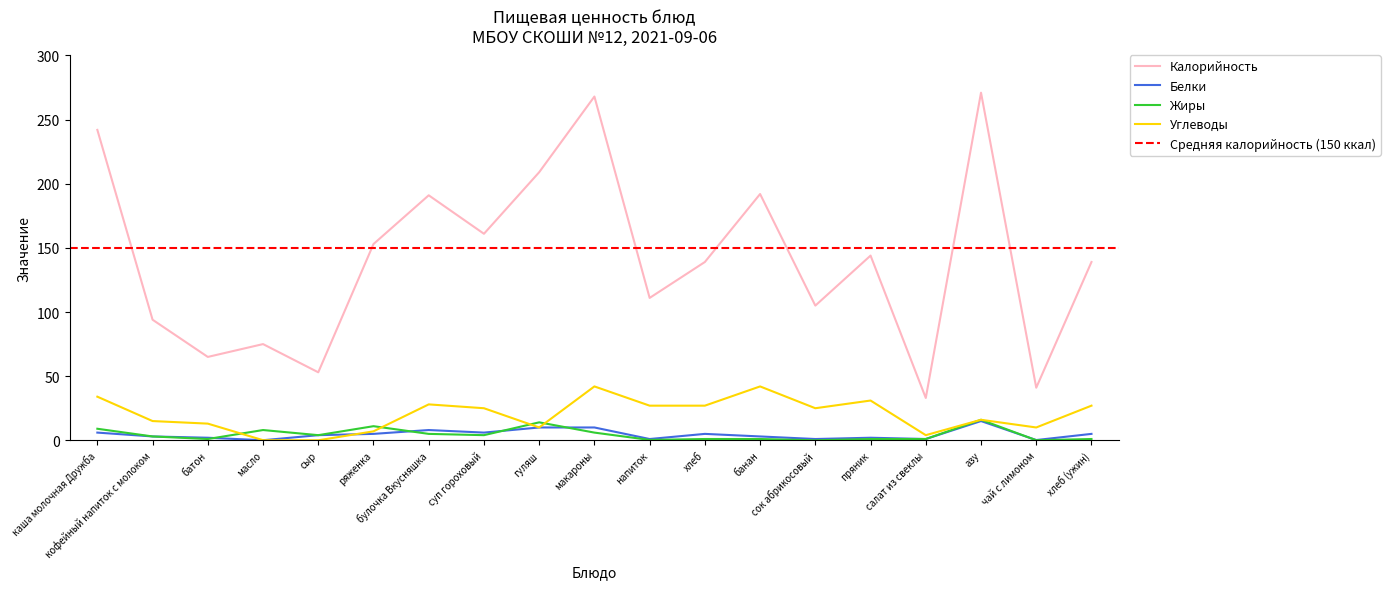

List the series in order of their peak value, highest first.

Калорийность, Углеводы, Жиры, Белки